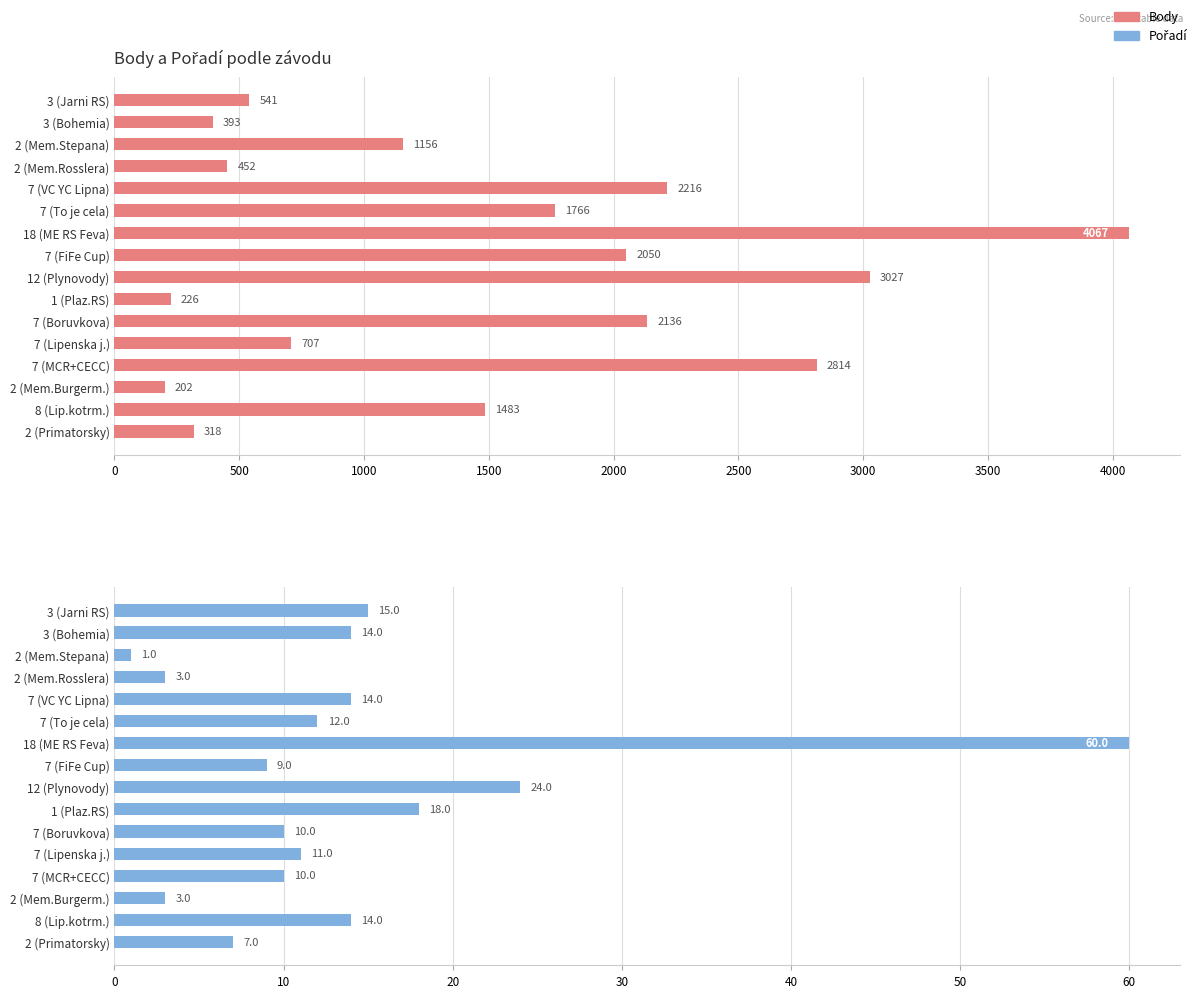

What is the difference between the maximum and second lowest values in the Body series?

3841